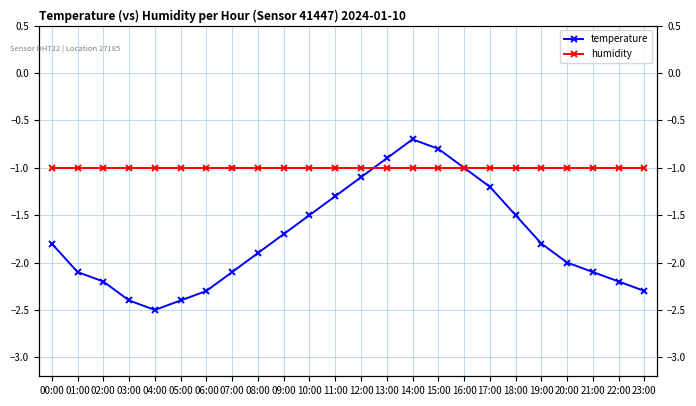

True or false: humidity has more than 1 interior local peaks.

False